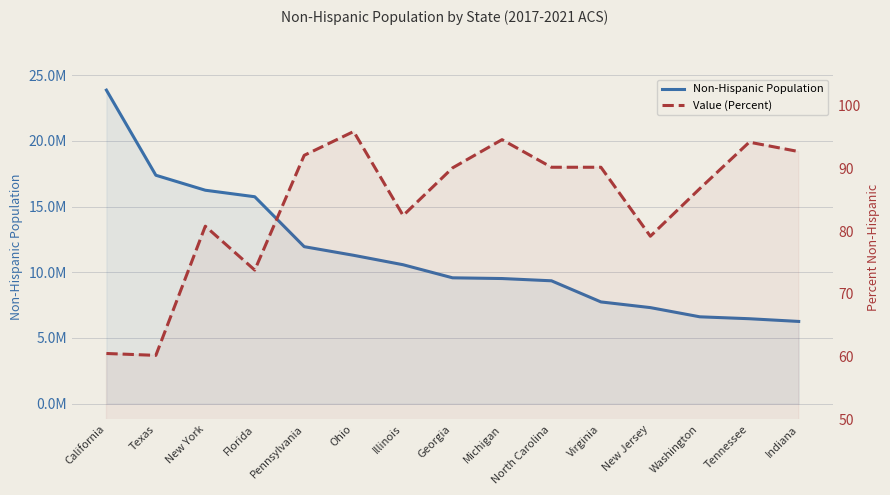

What is the total value across all series at Florida?

15746745.8